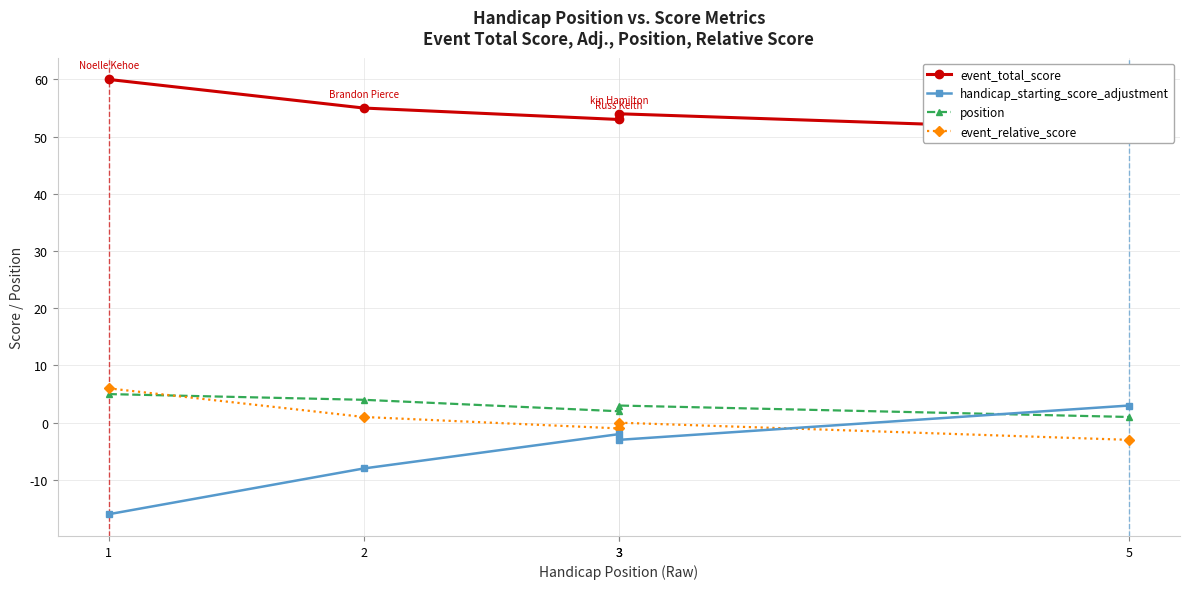

How many times do position and handicap_starting_score_adjustment cross each other?

1